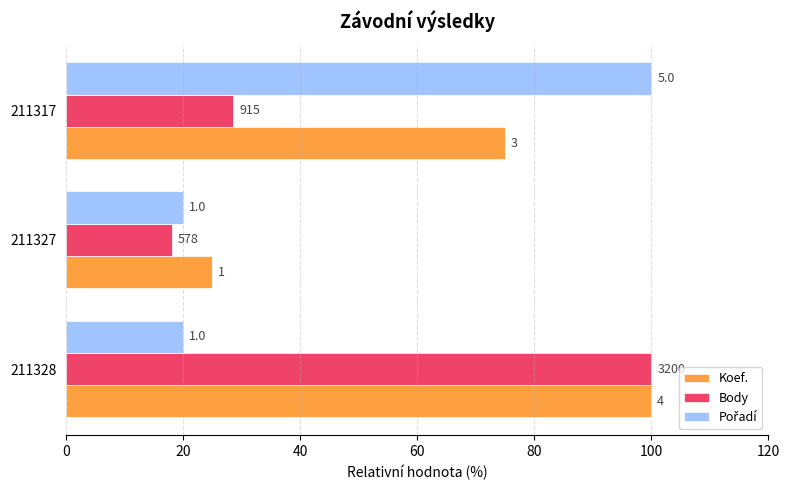

What is the minimum value shown in the chart?

18.1